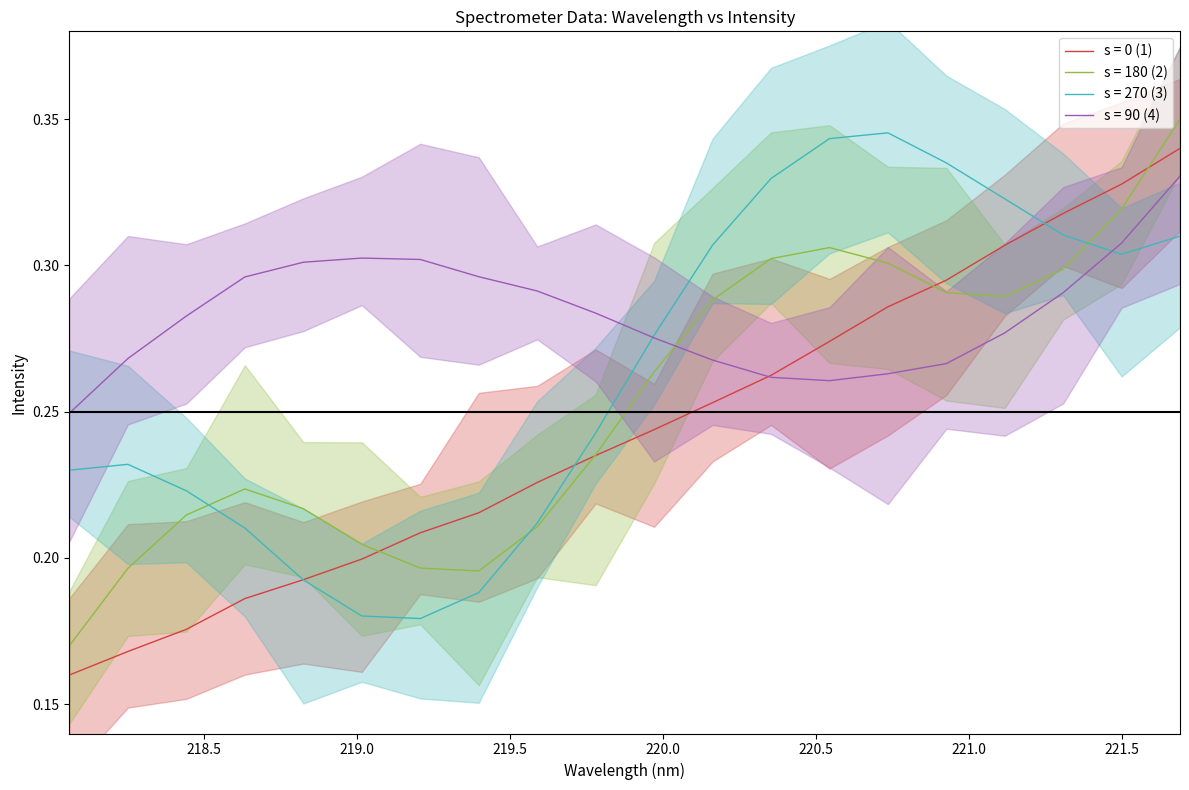

How many categories are shown in the chart?

20